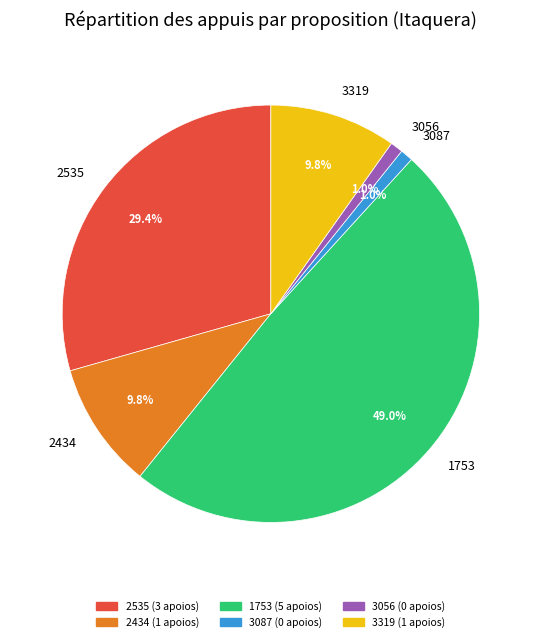

What is the largest slice in the pie chart?

1753